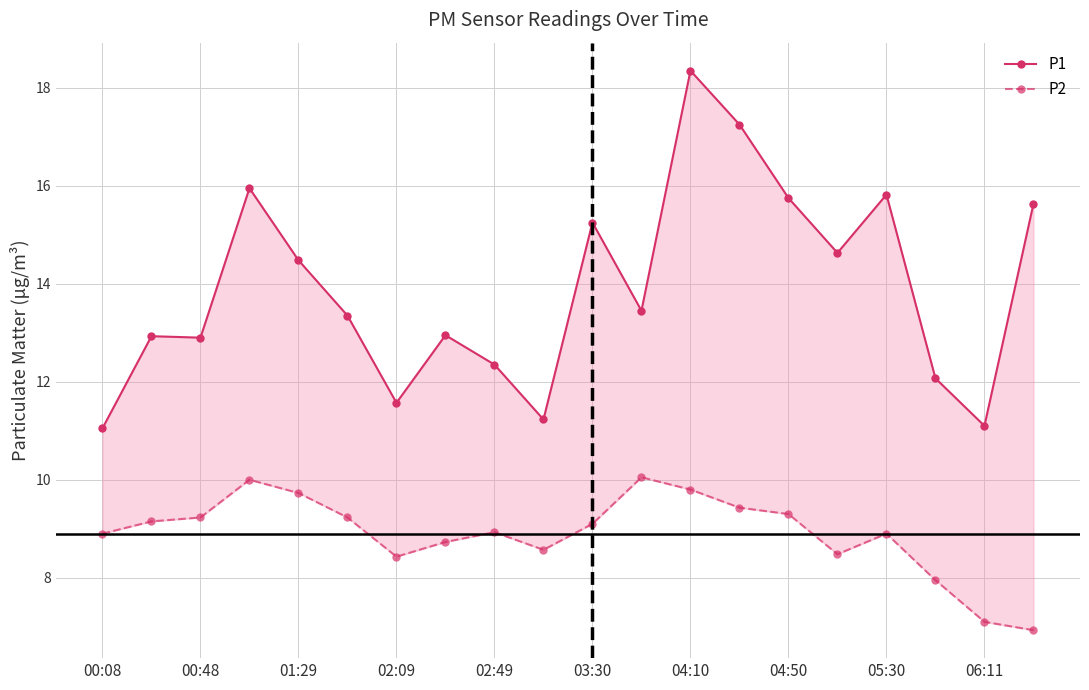

What are all the series names shown in the legend?

P1, P2